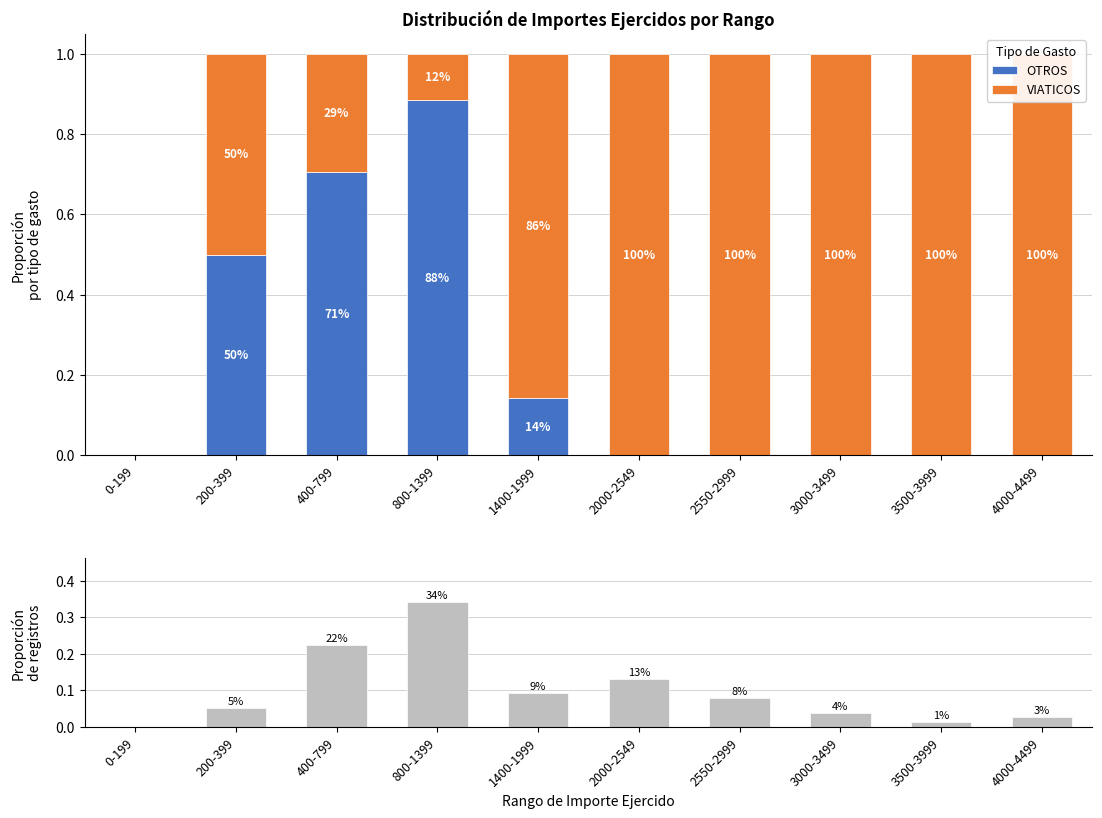

How many groups of bars are there?

10